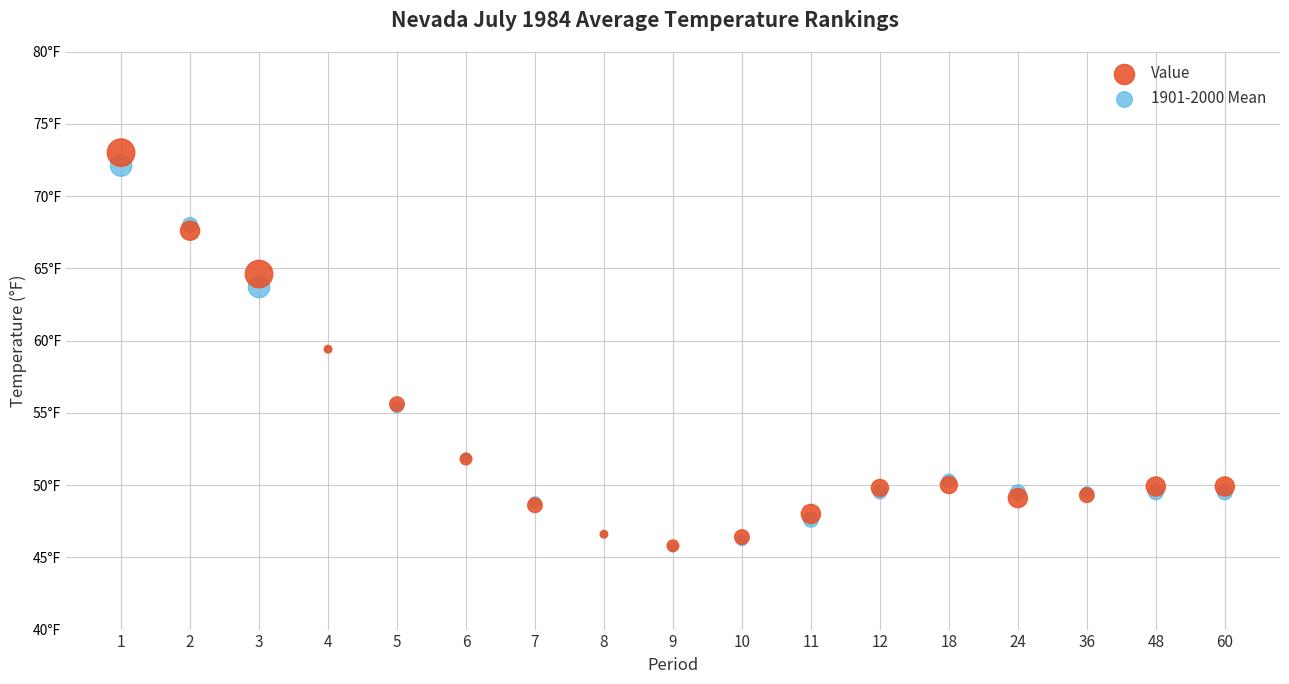

Which series has the largest Y range (max minus min)?

Value